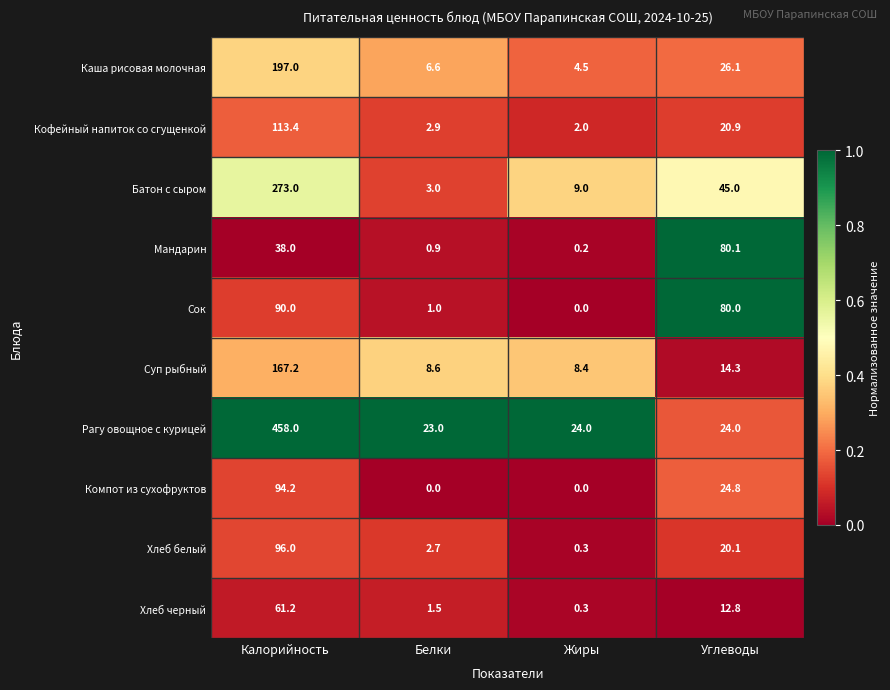

Which series has the largest total across all categories?

Рагу овощное с курицей